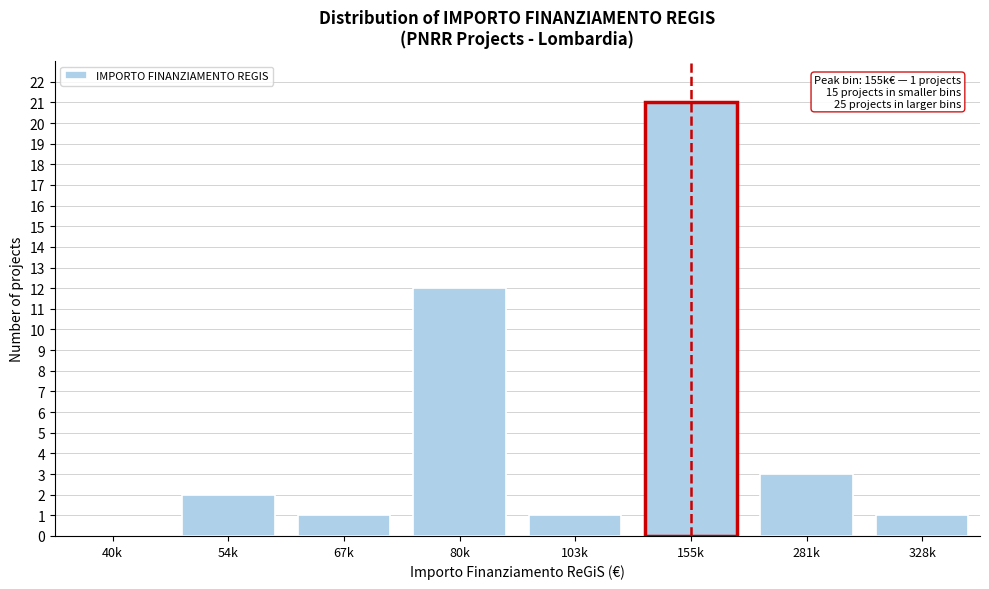

Reading left to right, what are all the values shown in this chart?

40k=0	54k=2	67k=1	80k=12	103k=1	155k=21	281k=3	328k=1